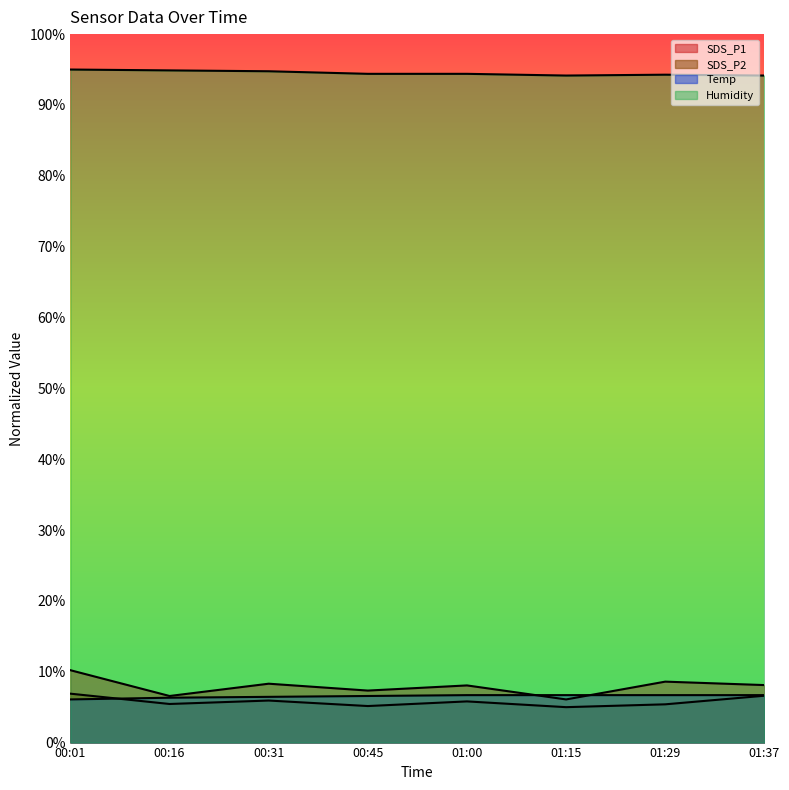

True or false: SDS_P1 has a value of 15.7 at 00:01.

False